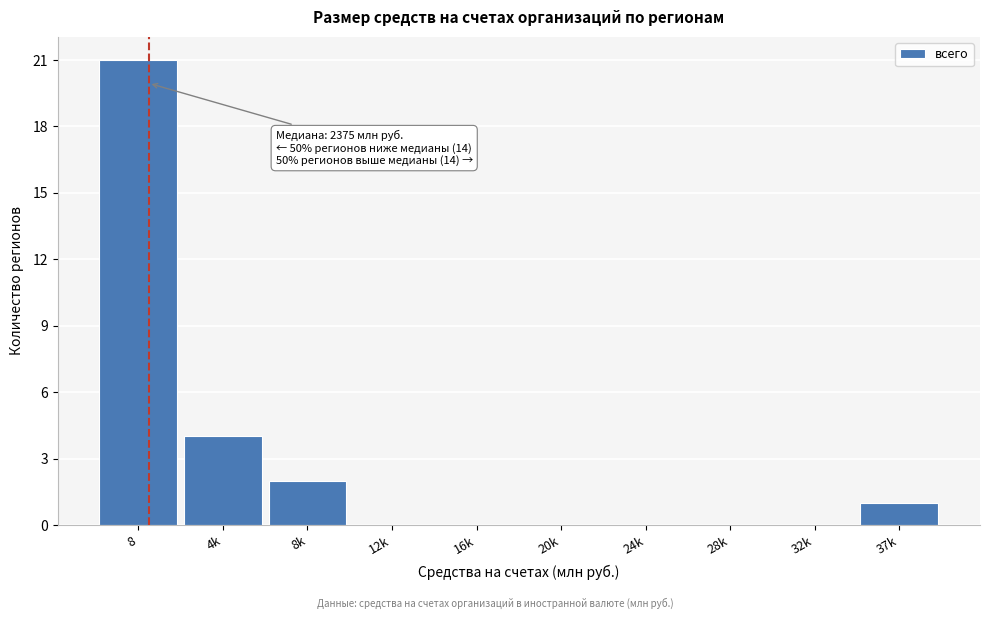

Reading left to right, list all the values displayed in this chart.

8=21	4k=4	8k=2	12k=0	16k=0	20k=0	24k=0	28k=0	32k=0	37k=1